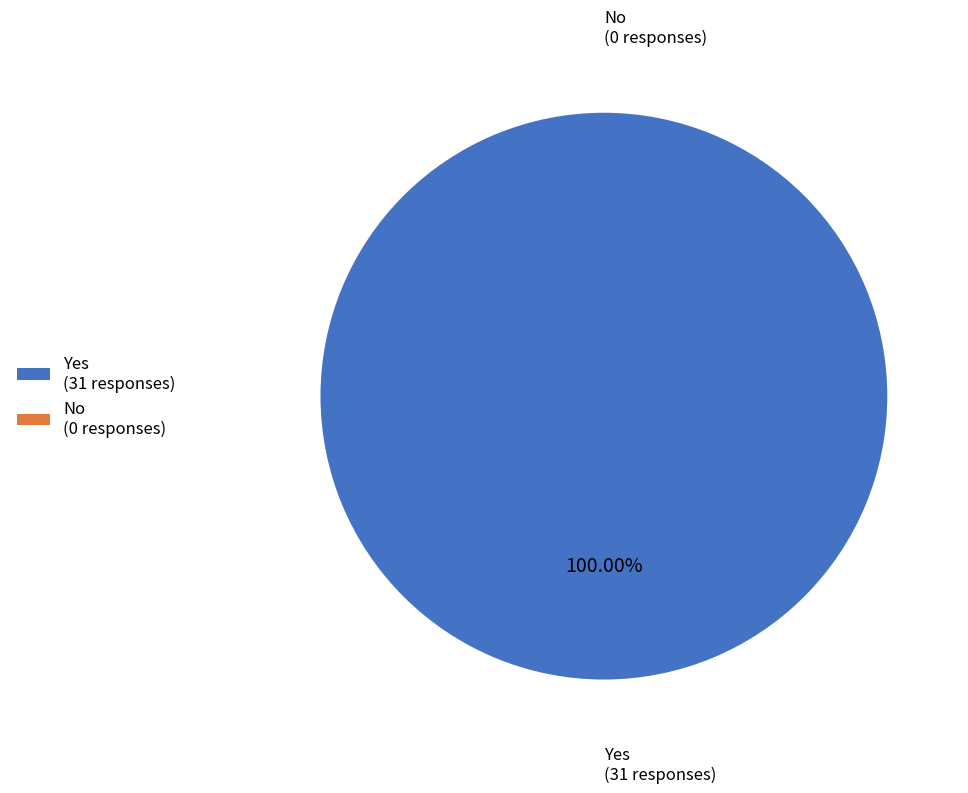

What is the smallest slice in the pie chart?

No